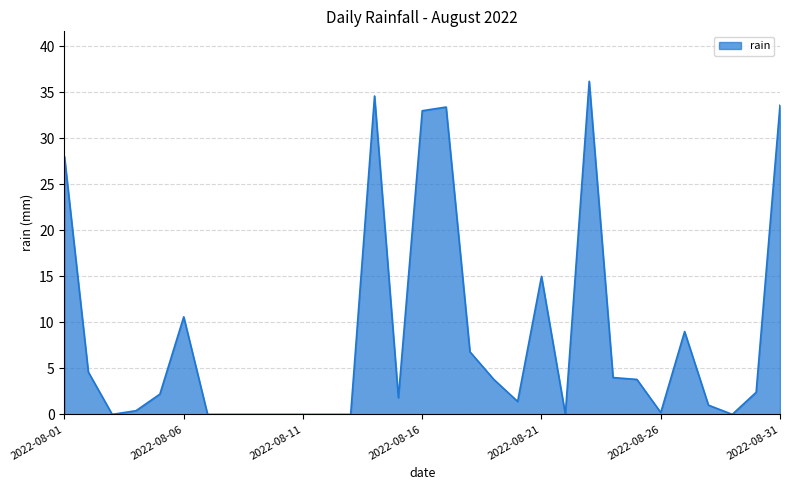

What is the maximum value shown in the chart?

36.2